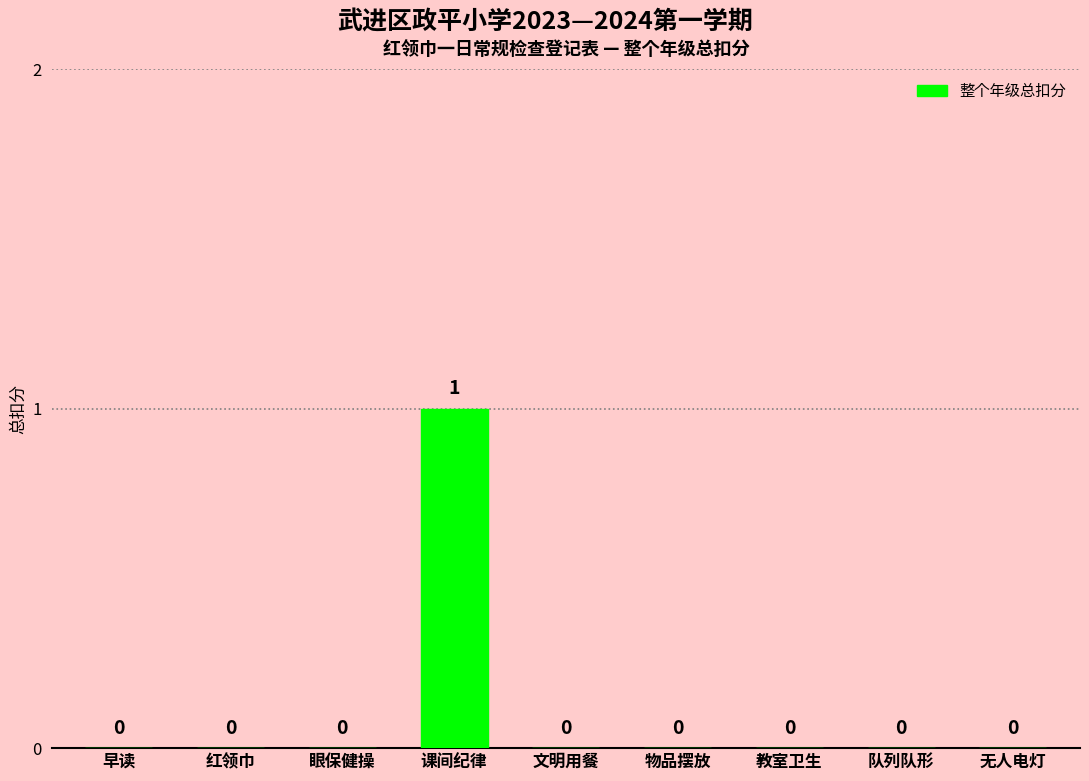

How many values are between 0 and 1?

9